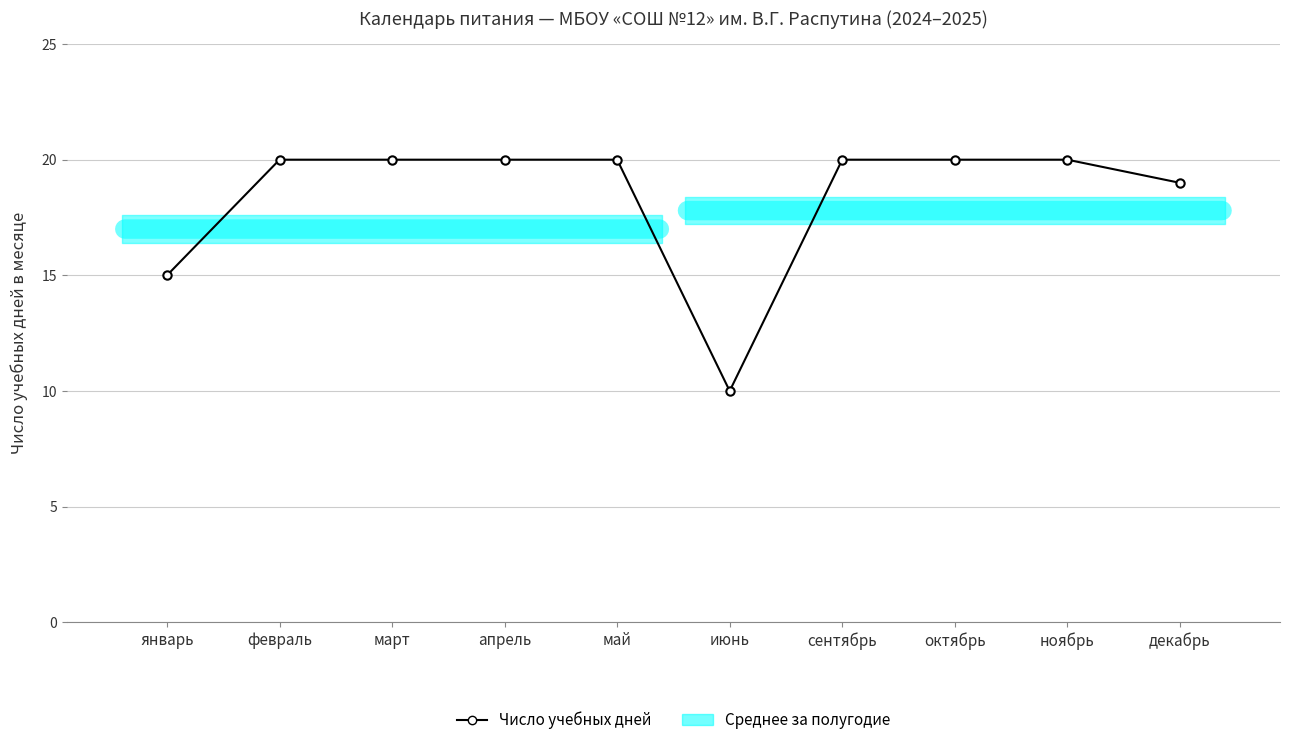

Reading left to right, list all the values displayed in this chart.

15	20	20	20	20	10	20	20	20	19